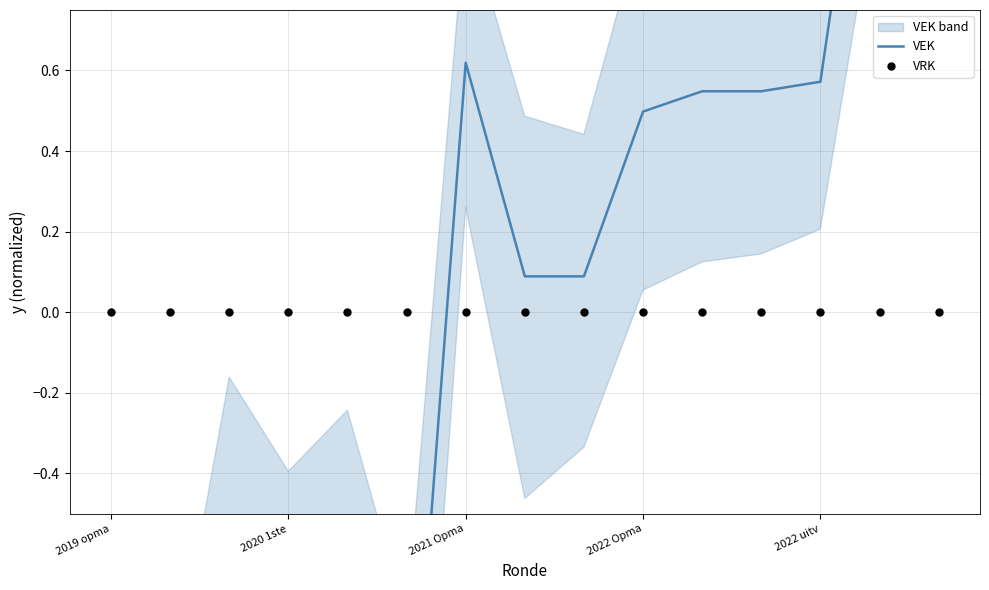

Which series has the largest total across all categories?

VRK